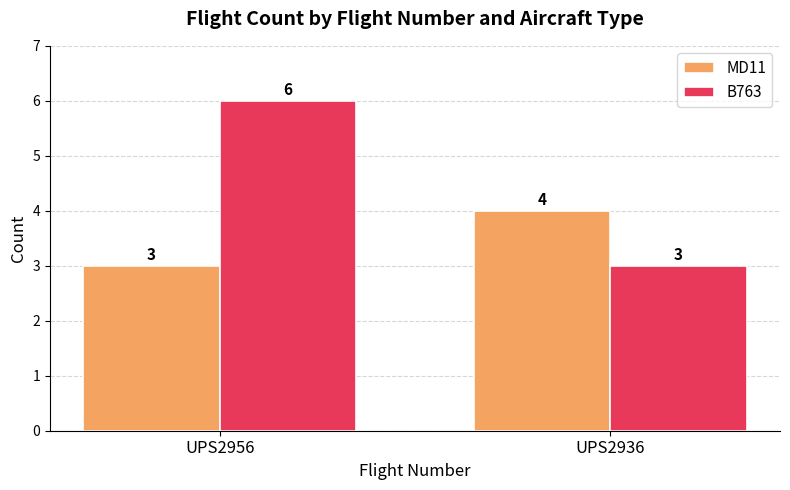

Reading left to right, list all the values displayed in this chart.

MD11: UPS2956=3	UPS2936=4
B763: UPS2956=6	UPS2936=3